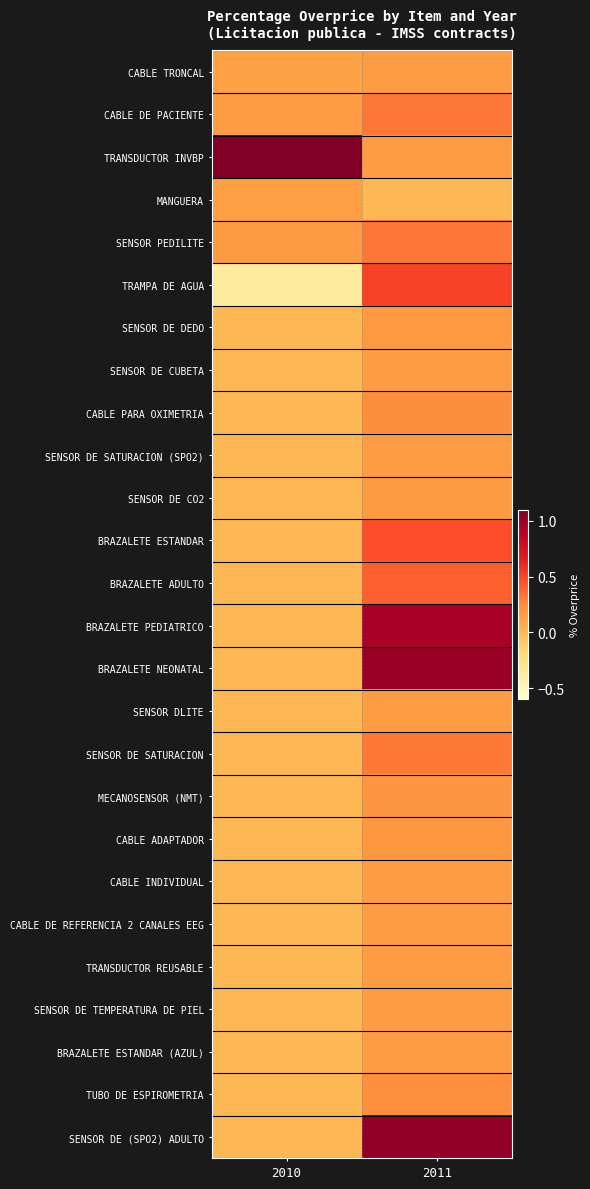

At 2010, list the series in order from smallest to largest.

TRAMPA DE AGUA, SENSOR DE DEDO, SENSOR DE CUBETA, CABLE PARA OXIMETRIA, SENSOR DE SATURACION (SPO2), SENSOR DE CO2, BRAZALETE ESTANDAR, BRAZALETE ADULTO, BRAZALETE PEDIATRICO, BRAZALETE NEONATAL, SENSOR DLITE, SENSOR DE SATURACION, MECANOSENSOR (NMT), CABLE ADAPTADOR, CABLE INDIVIDUAL, CABLE DE REFERENCIA 2 CANALES EEG, TRANSDUCTOR REUSABLE, SENSOR DE TEMPERATURA DE PIEL, BRAZALETE ESTANDAR (AZUL), TUBO DE ESPIROMETRIA, SENSOR DE (SPO2) ADULTO, CABLE TRONCAL, MANGUERA, CABLE DE PACIENTE, SENSOR PEDILITE, TRANSDUCTOR INVBP